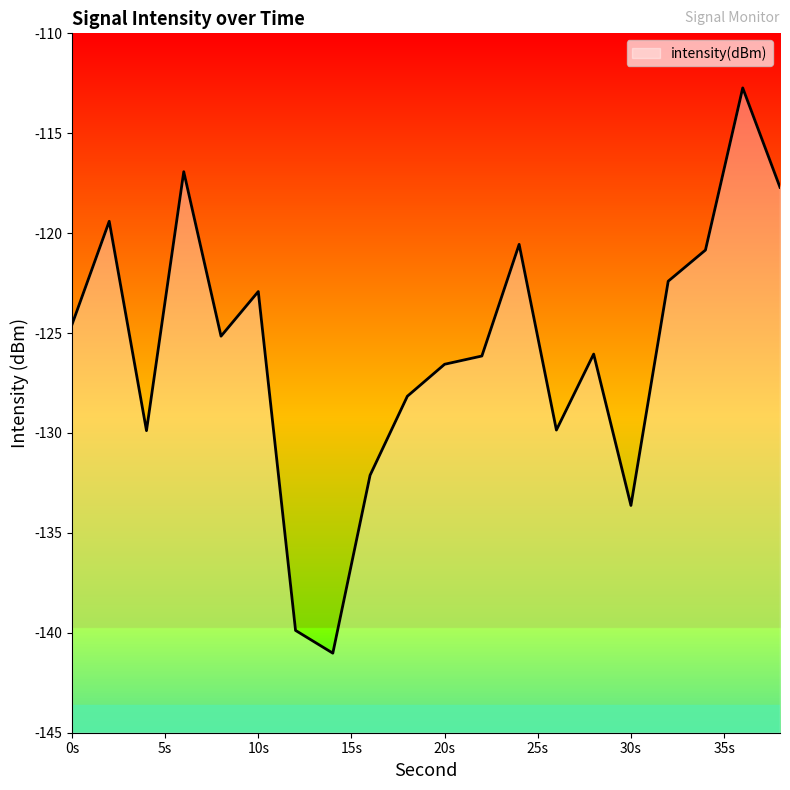

Does the chart have visible grid lines?

No